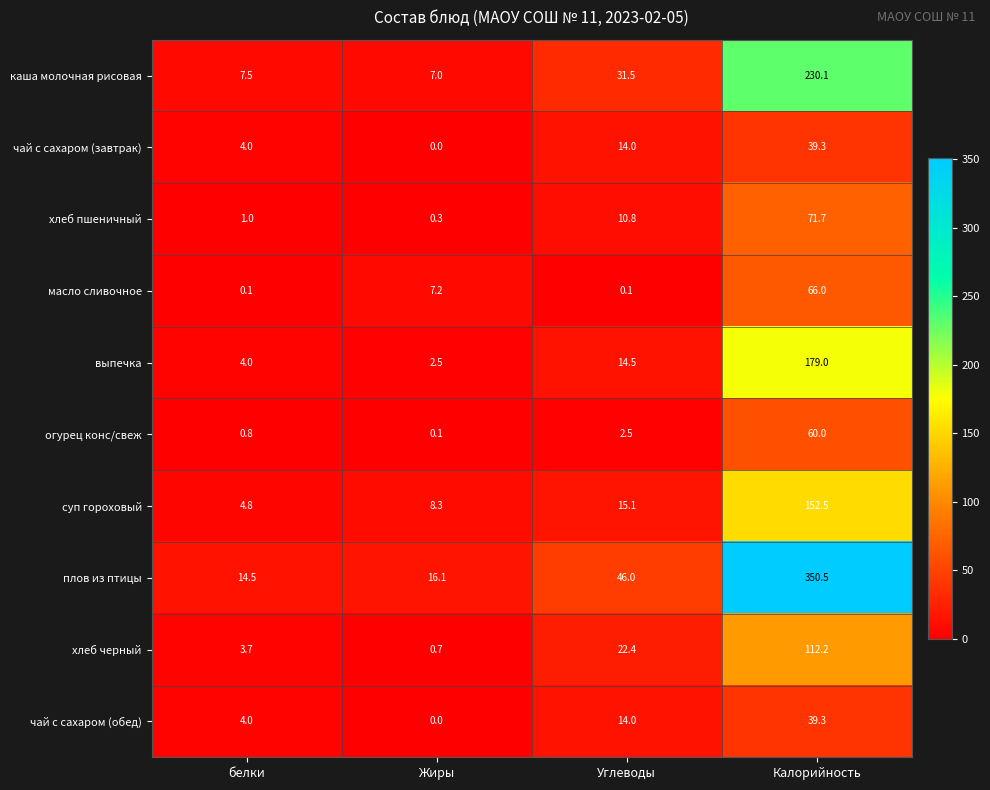

What is the maximum value for суп гороховый?

152.5